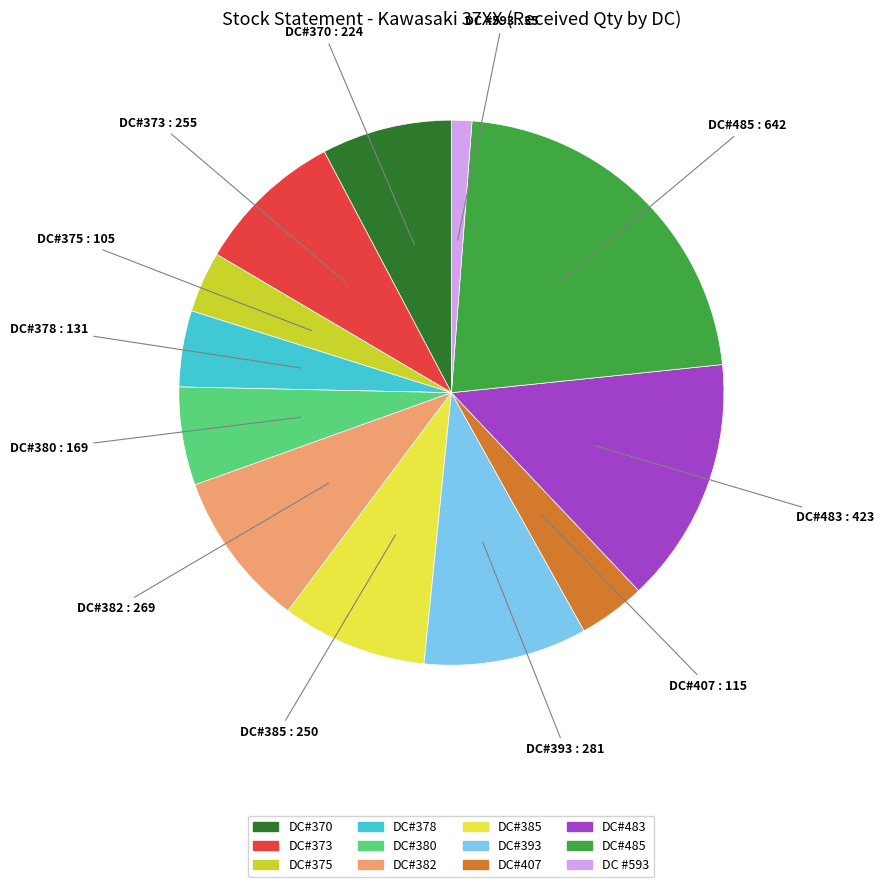

Which has a higher value, DC#485 or DC#375?

DC#485